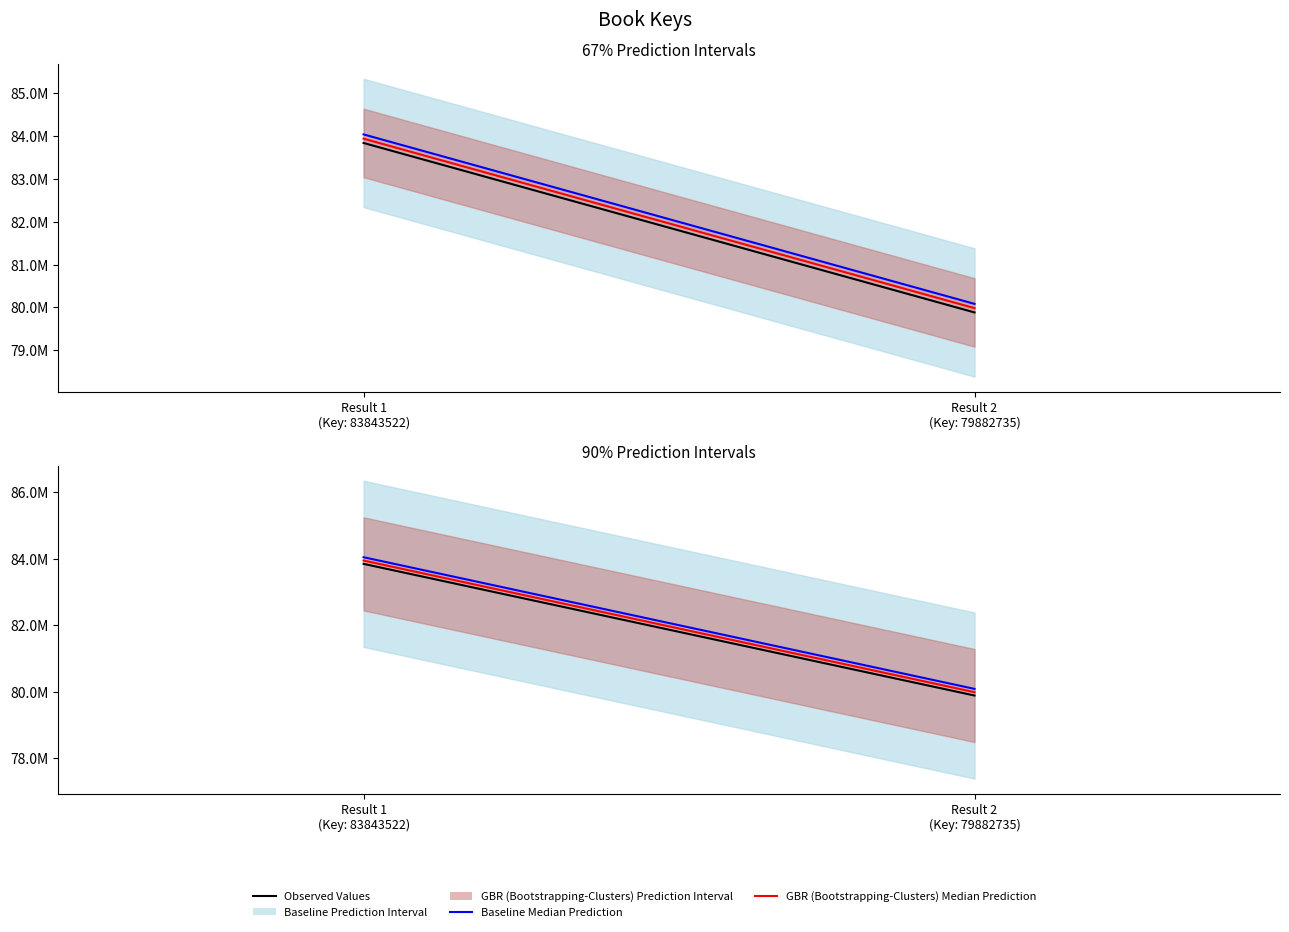

At which label is Observed Values closest to 81863128?

Result 2
(Key: 79882735)